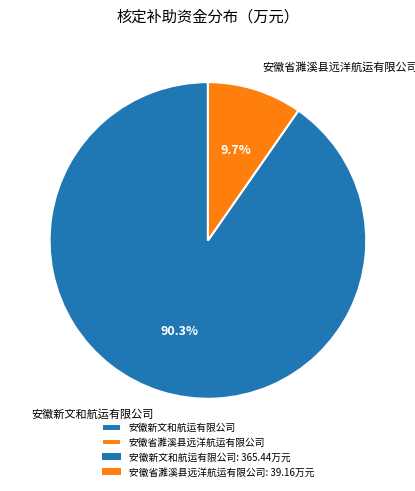

Rank the categories by value from highest to lowest.

安徽新文和航运有限公司, 安徽省濉溪县远洋航运有限公司